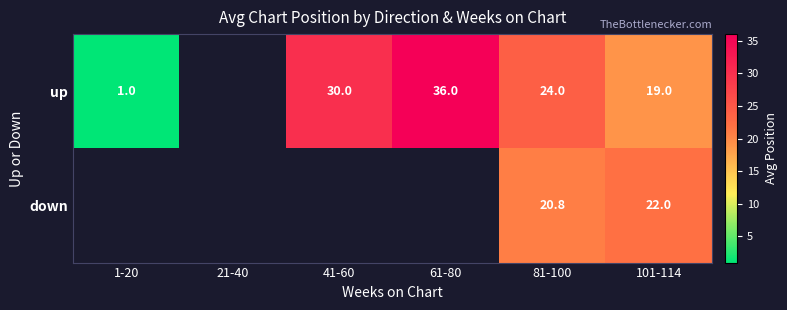

At 101-114, list the series in order from largest to smallest.

down, up